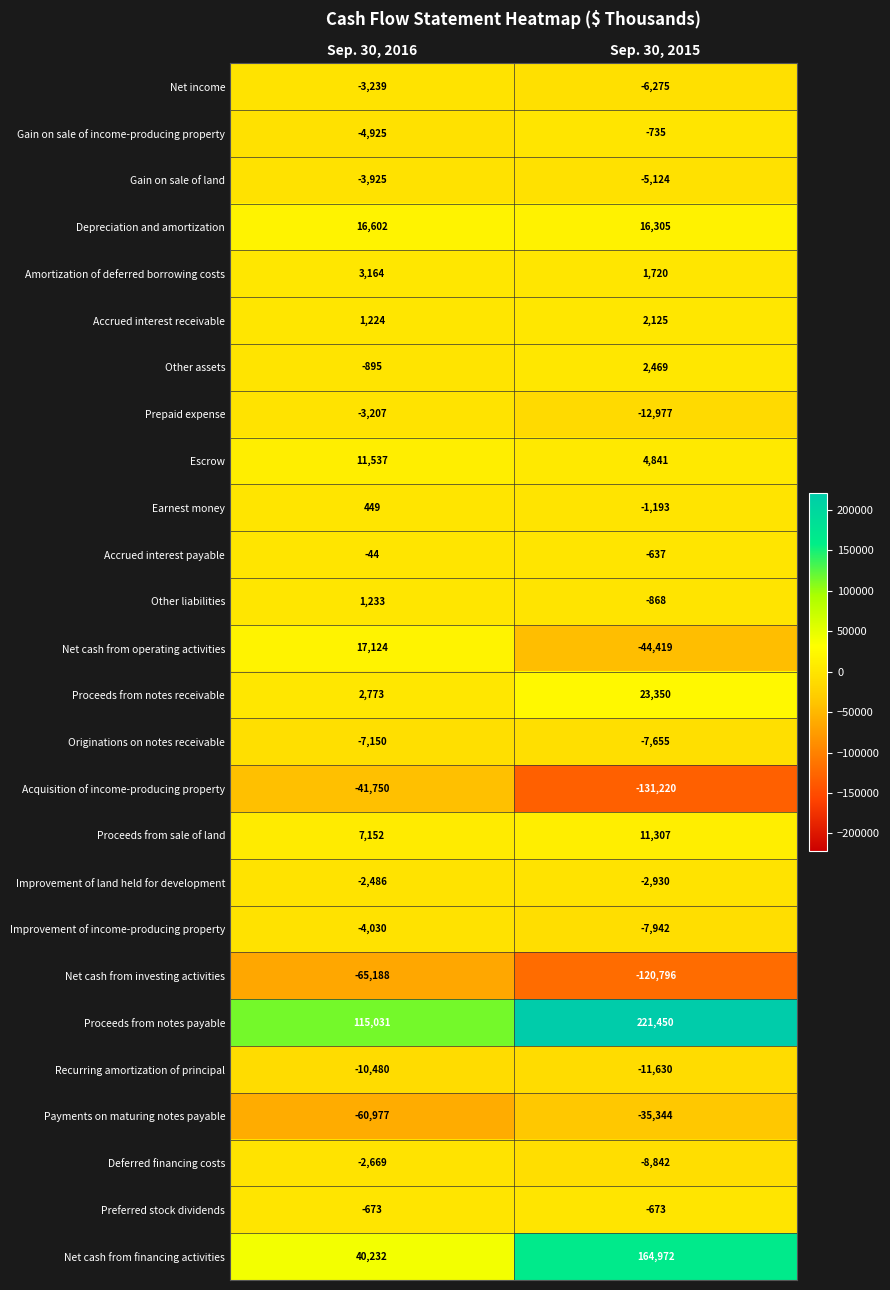

What is the spread (max minus min) of values at Sep. 30, 2015?

352670